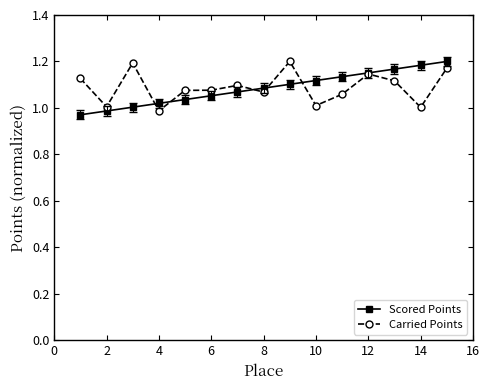

True or false: Carried Points has more than 2 points higher than both neighbors.

True